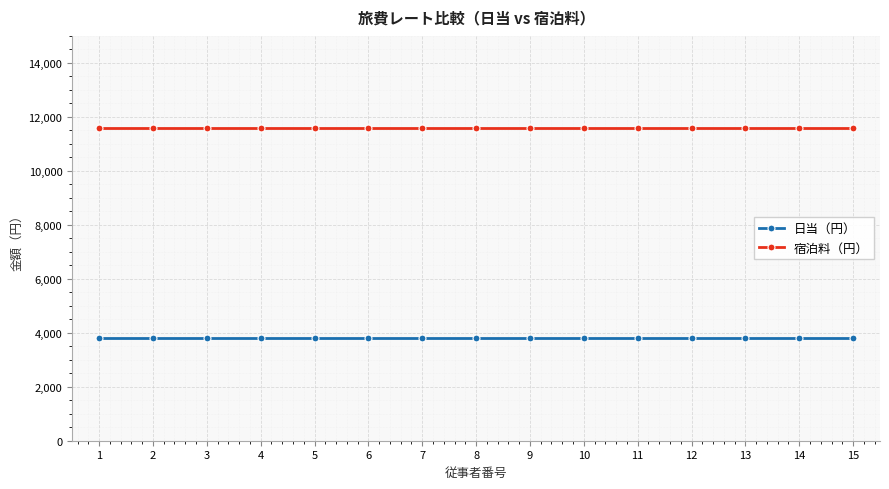

What is the maximum value shown in the chart?

11600